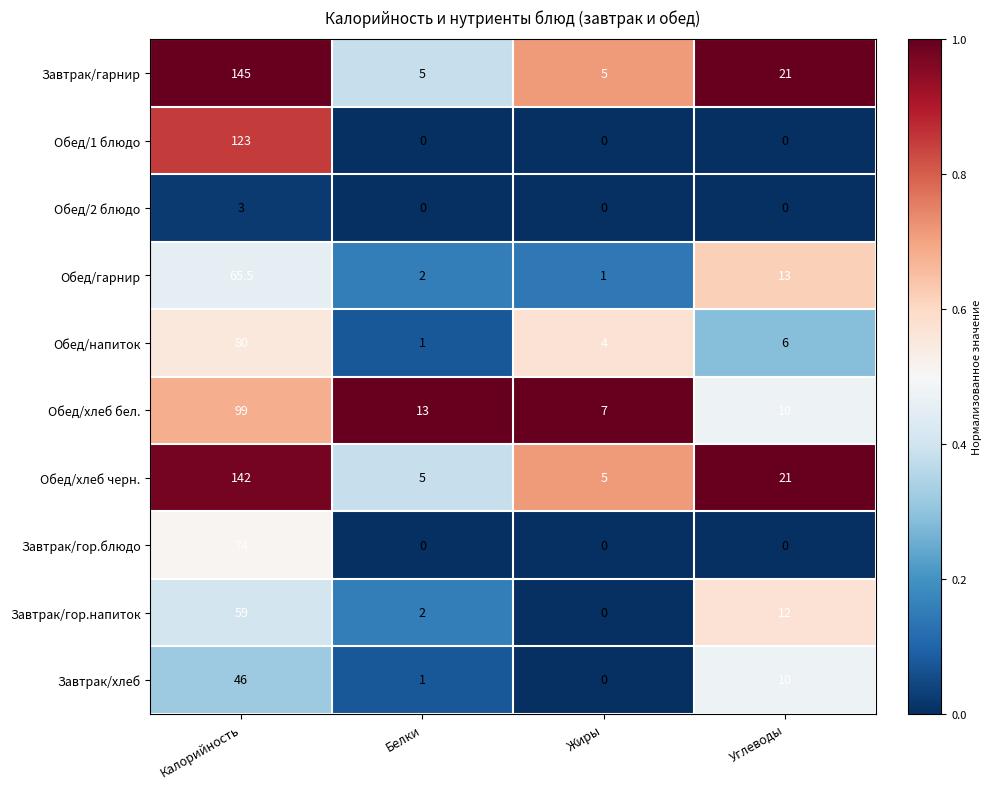

At which category does the chart reach its peak across all series?

Калорийность